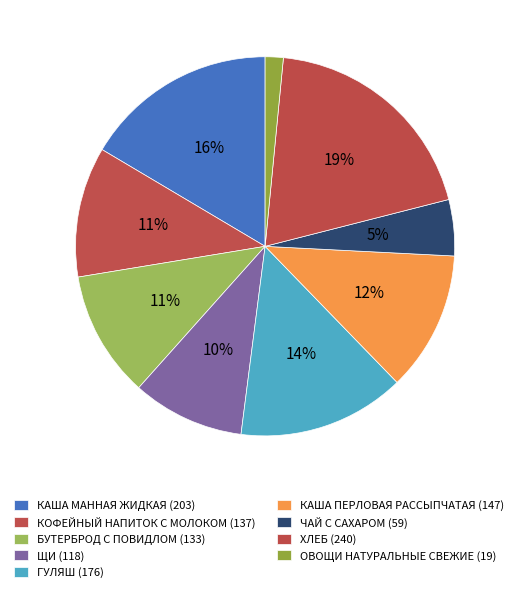

Count the number of slices in the pie.

9